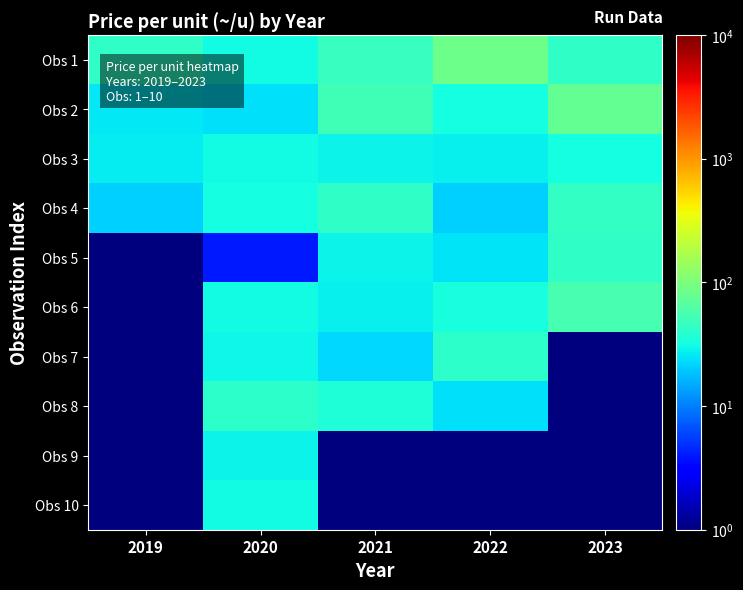

How many distinct data groups are displayed?

10